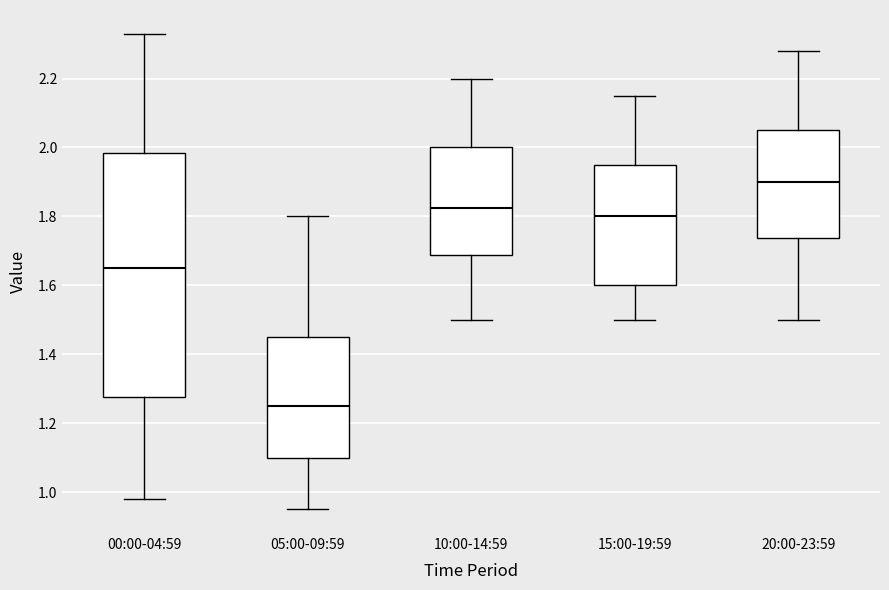

Which box has the lowest median line?

05:00-09:59